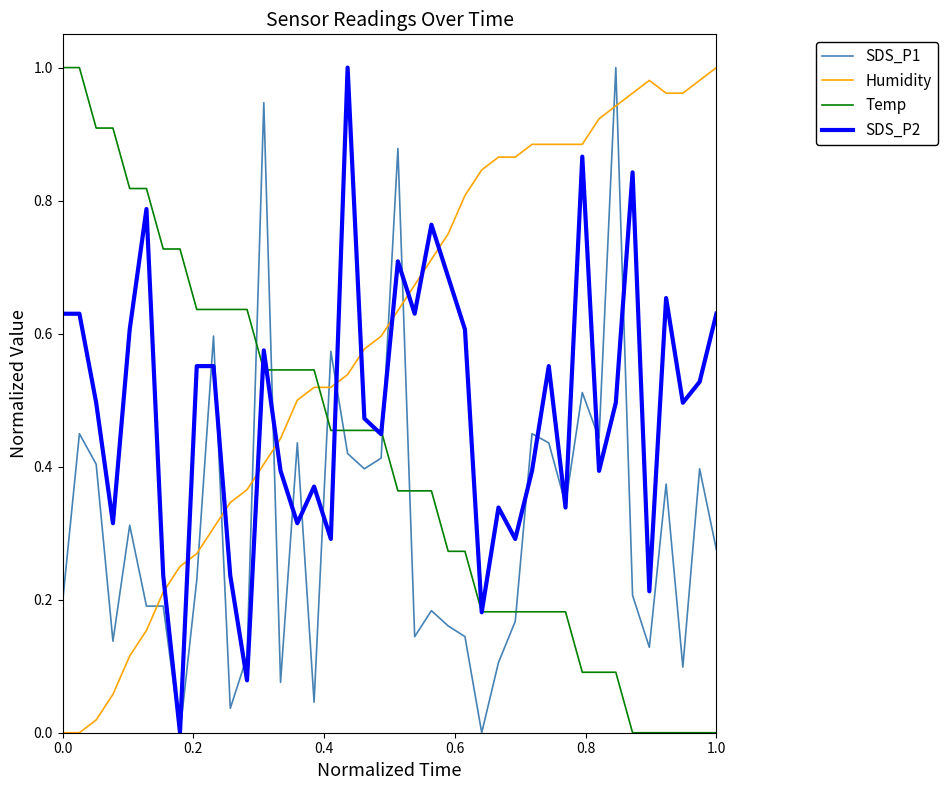

What is the sum of all Humidity values?

23.6